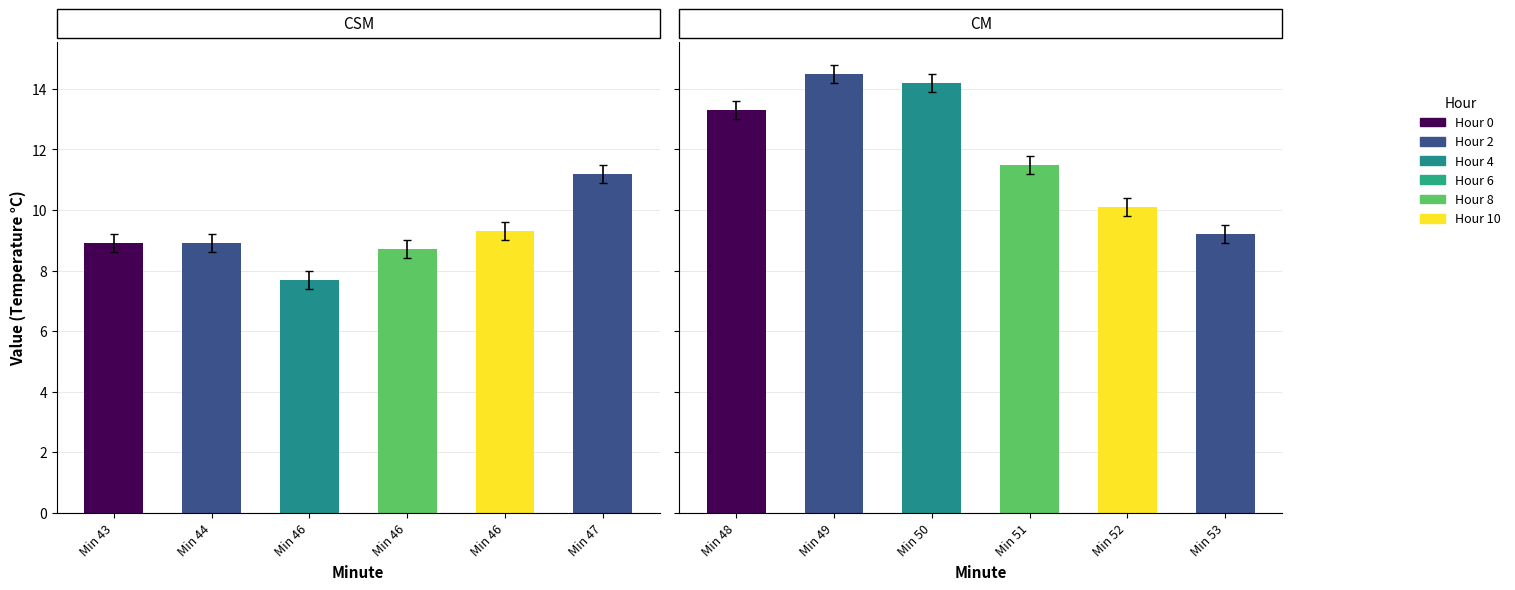

Reading right to left, transcribe all the data shown in this chart.

Hour: 22.0	20.0	18.0	16.0	14.0	12.0	10.0	8.0	6.0	4.0	2.0	0.0
Value (Times are PST for temperature in C): 9.2	10.1	11.5	14.2	14.5	13.3	11.2	9.3	8.7	7.7	8.9	8.9